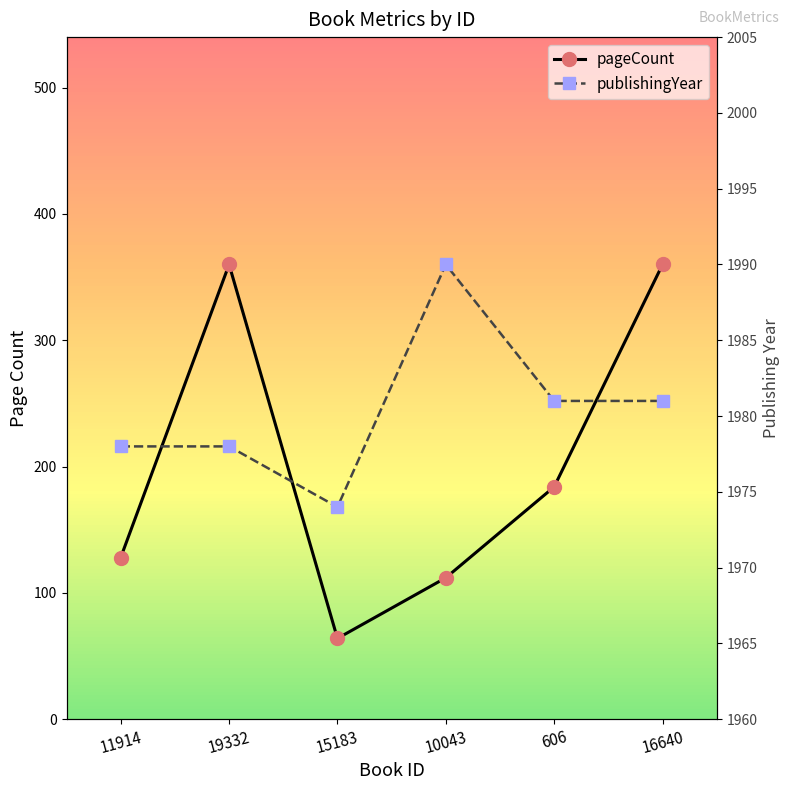

What is the total value across all series at 606?

2165